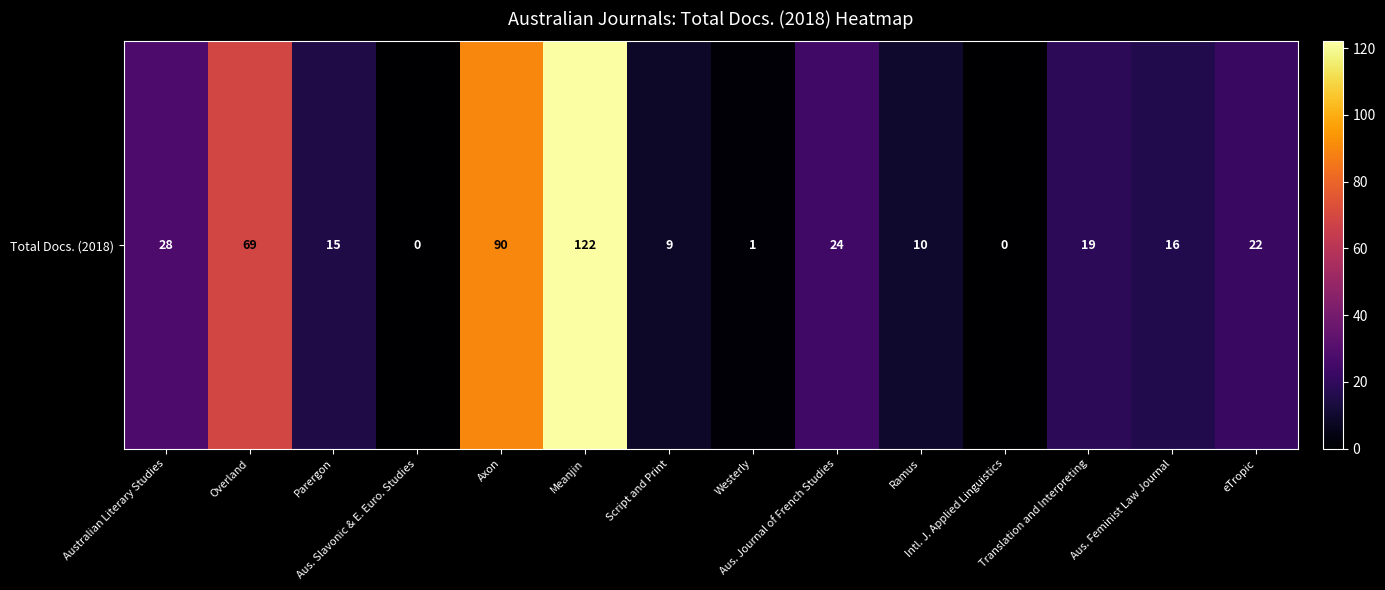

Reading left to right, extract all data points from this chart.

28	69	15	0	90	122	9	1	24	10	0	19	16	22